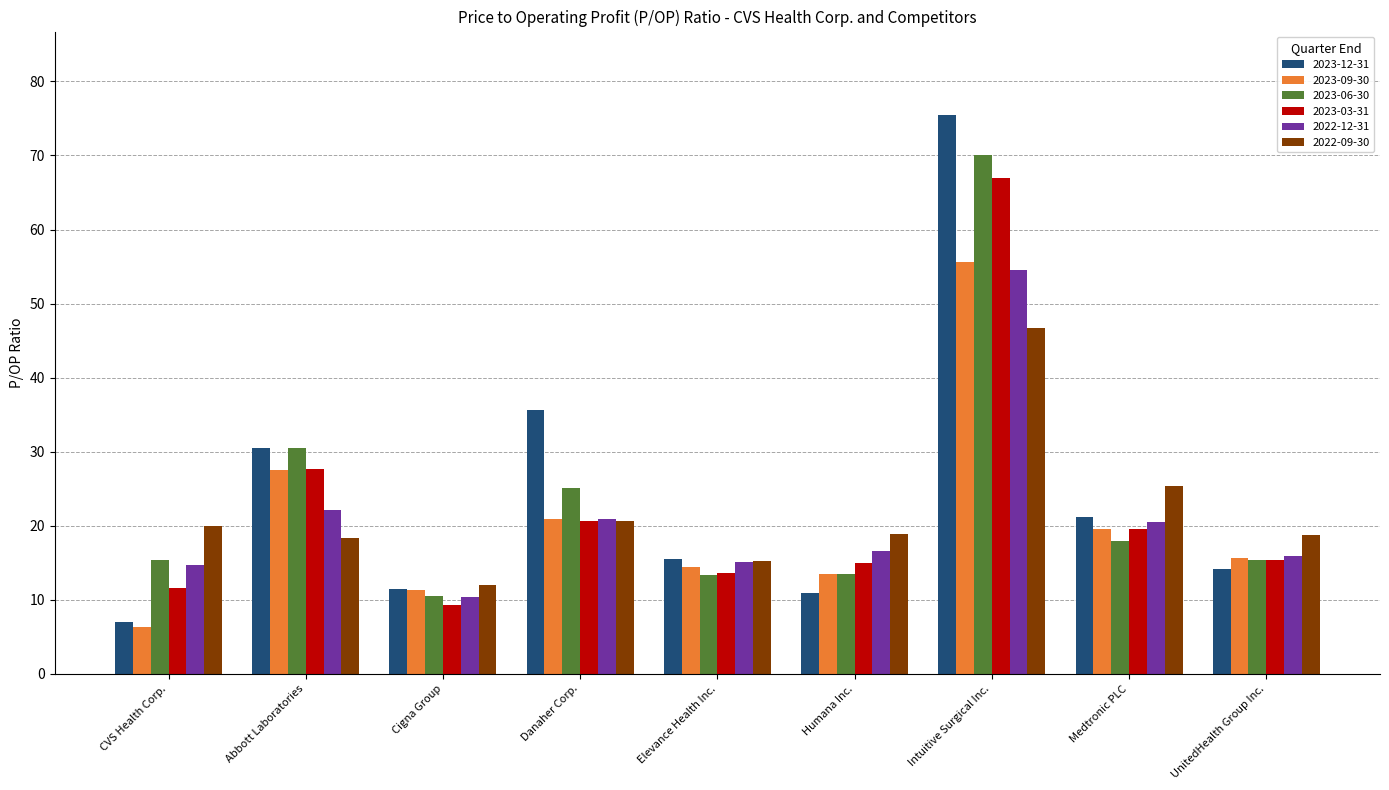

What are all the series names shown in the legend?

2023-12-31, 2023-09-30, 2023-06-30, 2023-03-31, 2022-12-31, 2022-09-30